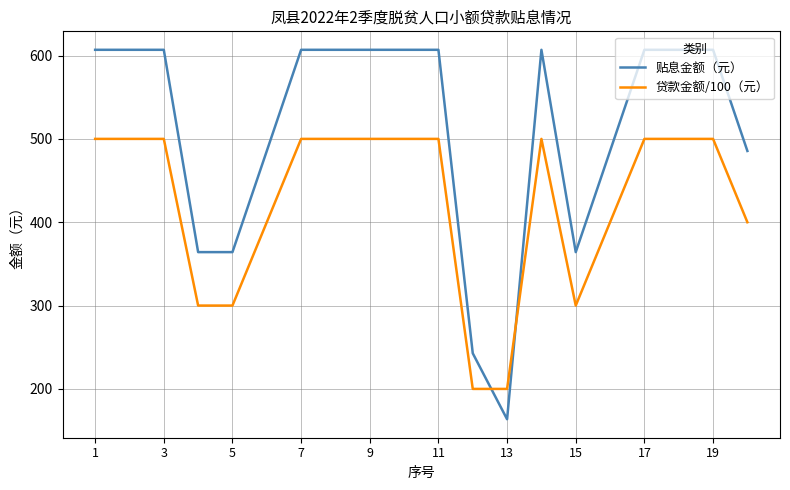

Does the chart have visible grid lines?

Yes